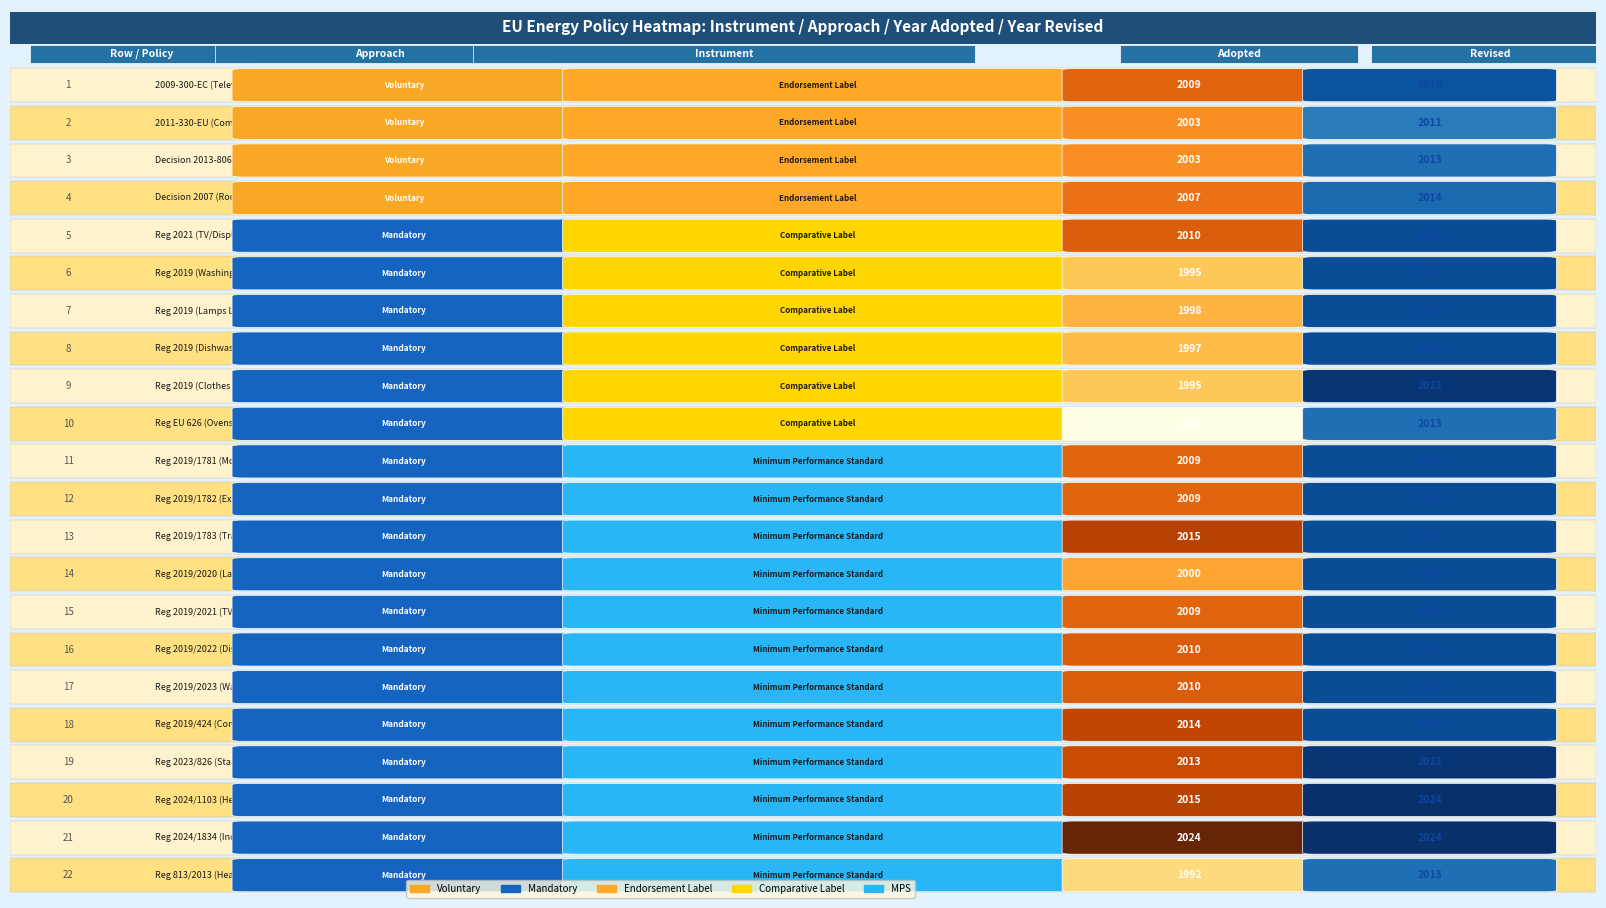

The revised series shows 750 at 15. True or false?

False